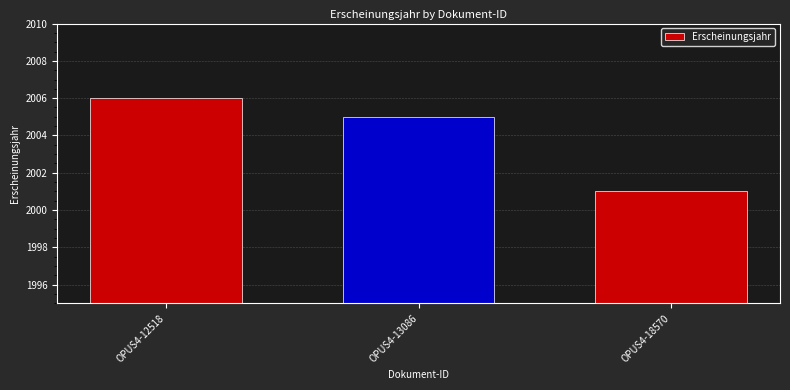

Rank the categories by value from lowest to highest.

OPUS4-18570, OPUS4-13086, OPUS4-12518